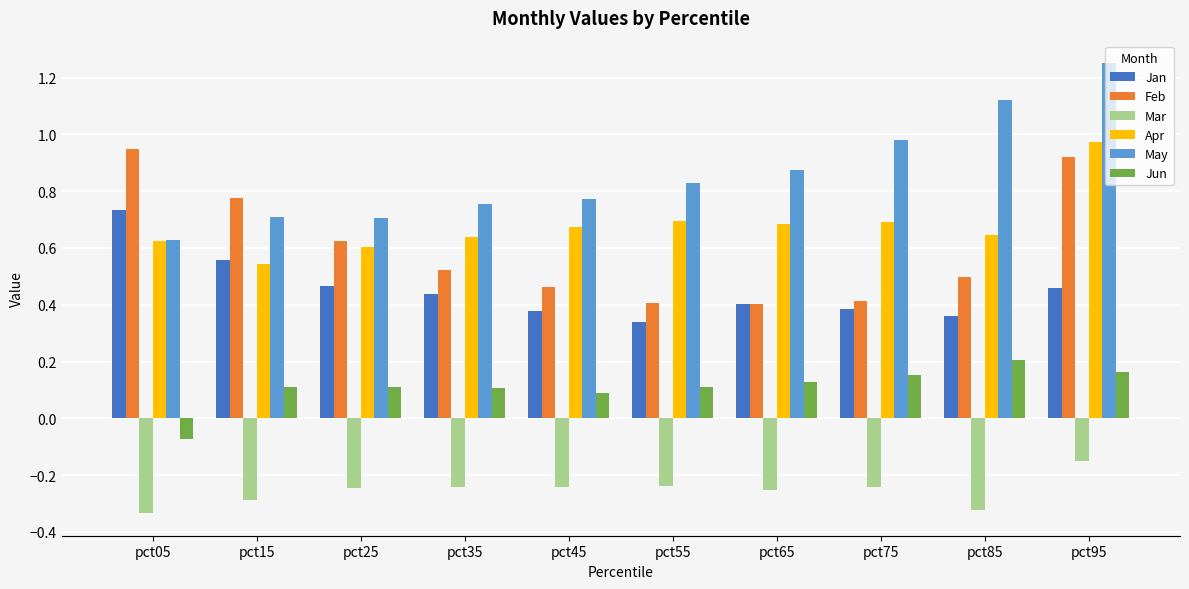

At which label is Jun closest to 0?

pct05